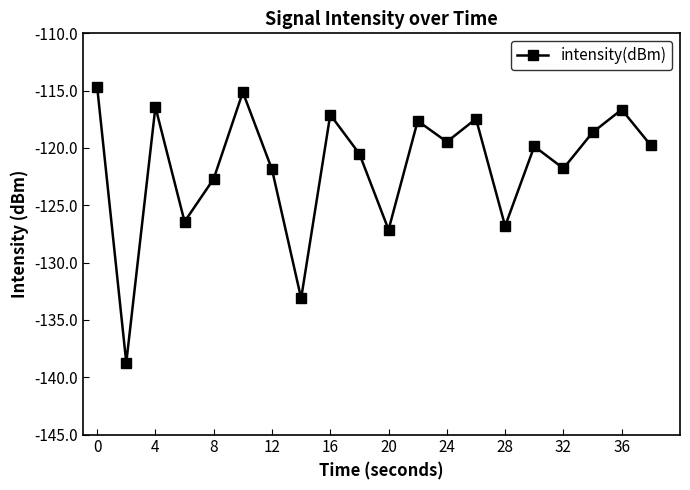

How many points are higher than both their immediate neighbors (excluding endpoints)?

7